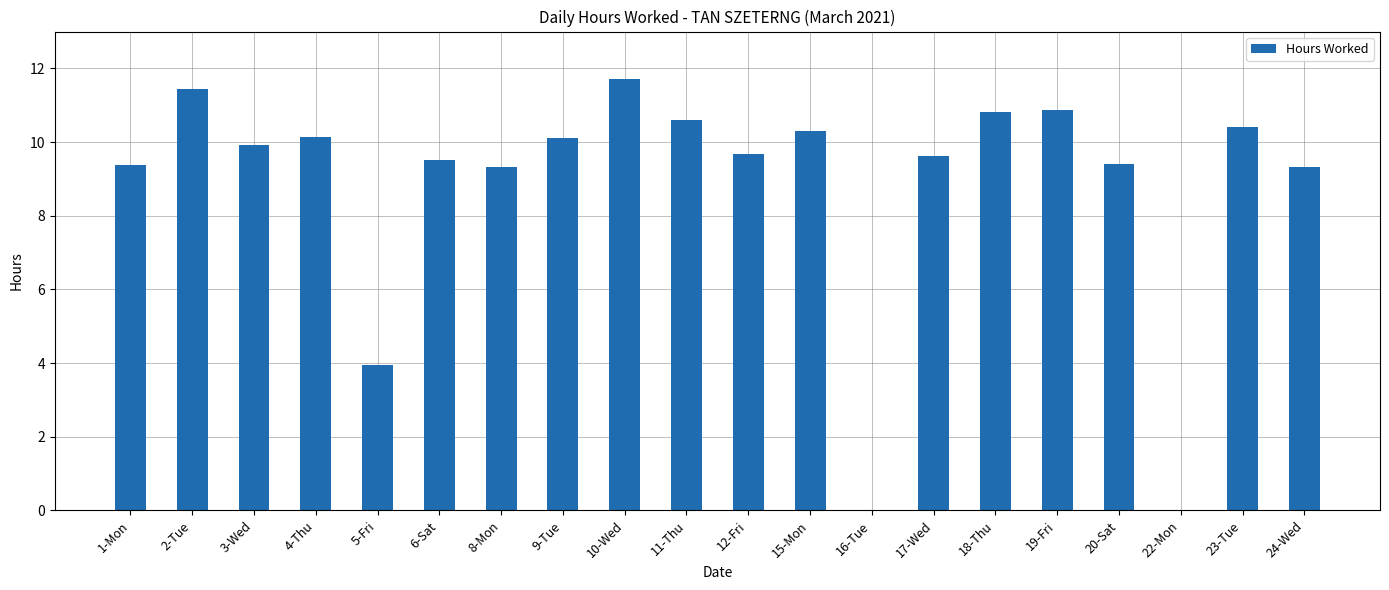

At which label does the data first exceed 9?

1-Mon